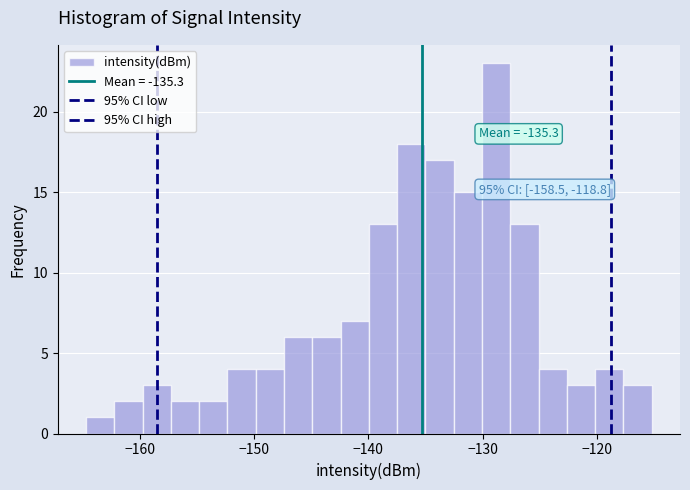

Around what value on the x-axis is the tallest bar? Give the approximate position of its centre, as read against the axis.

-129